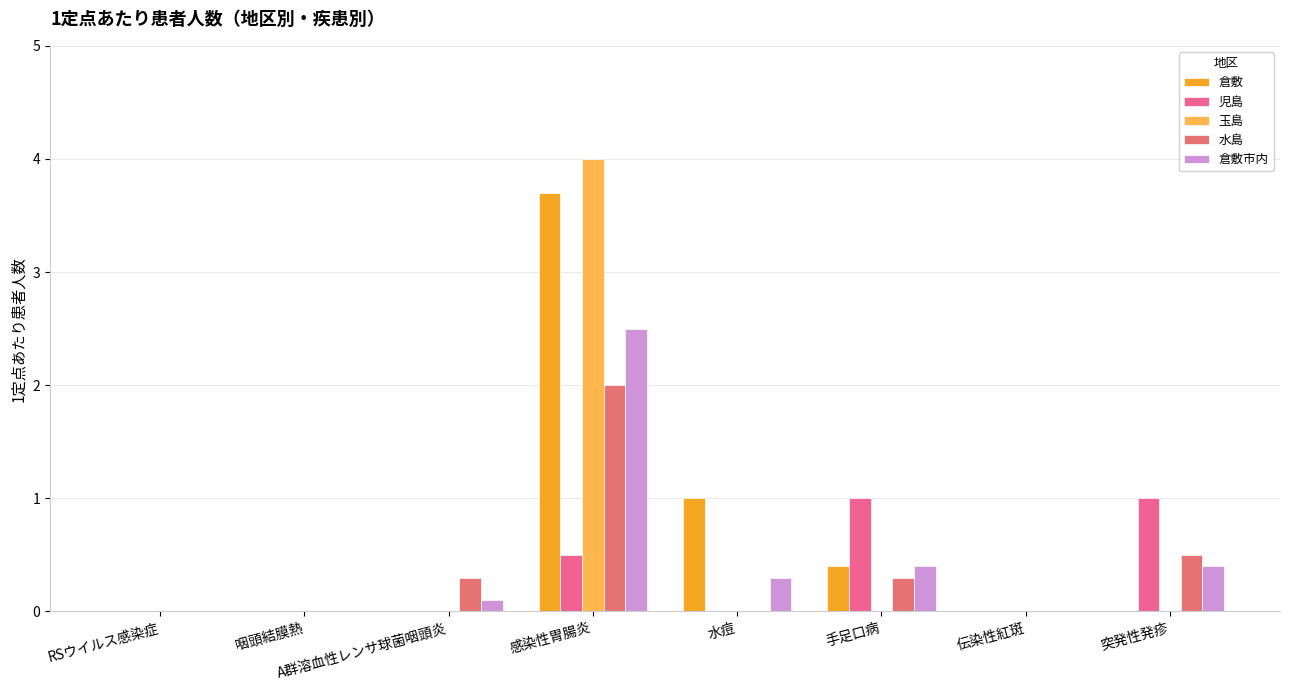

Reading right to left, transcribe all the data shown in this chart.

倉敷: 0.0	0.0	0.4	1.0	3.7	0.0	0.0	0.0
児島: 1.0	0.0	1.0	0.0	0.5	0.0	0.0	0.0
玉島: 0.0	0.0	0.0	0.0	4.0	0.0	0.0	0.0
水島: 0.5	0.0	0.3	0.0	2.0	0.3	0.0	0.0
倉敷市内: 0.4	0.0	0.4	0.3	2.5	0.1	0.0	0.0